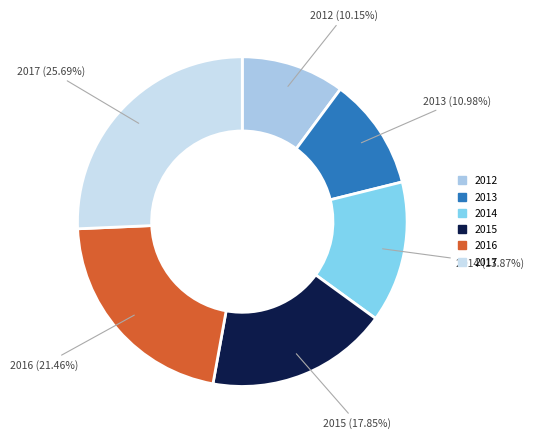

How many slices are in this pie chart?

6